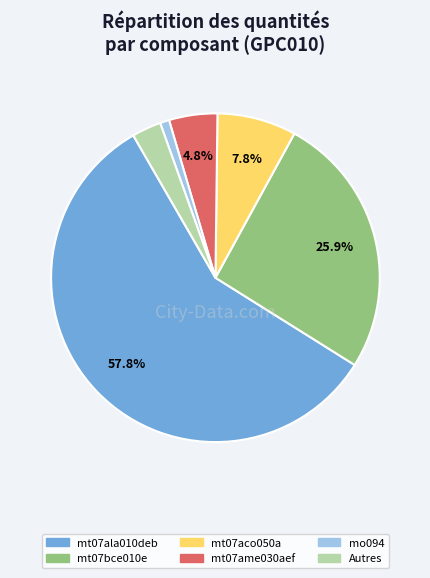

Is there any slice that represents more than half of the pie?

Yes